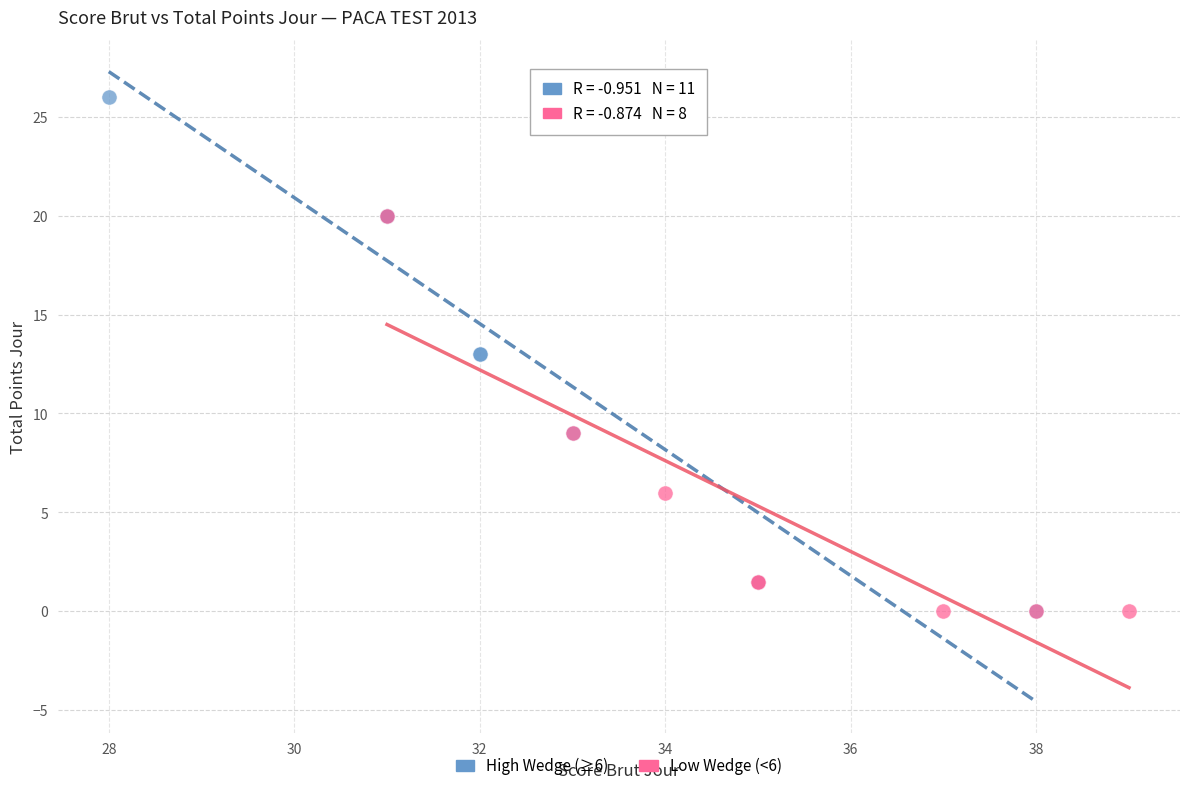

Which series contains the highest Y value?

High Wedge (≥6)